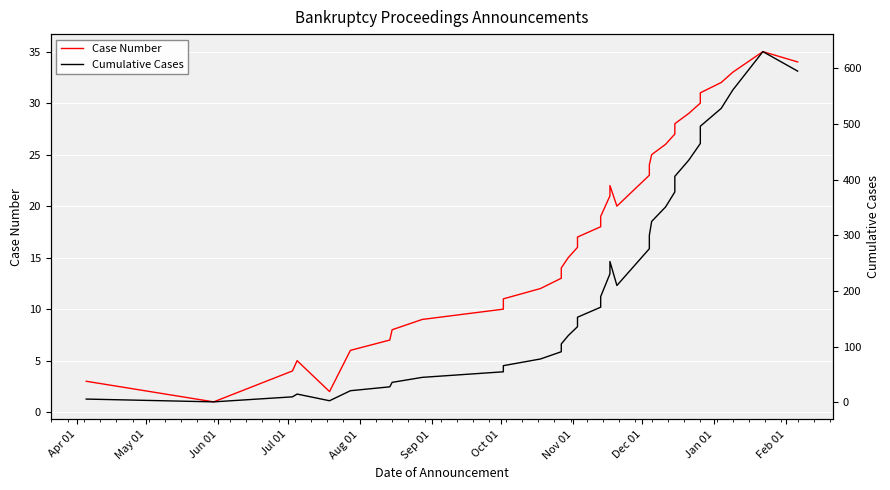

At how many categories does at least one series exceed 56?

25